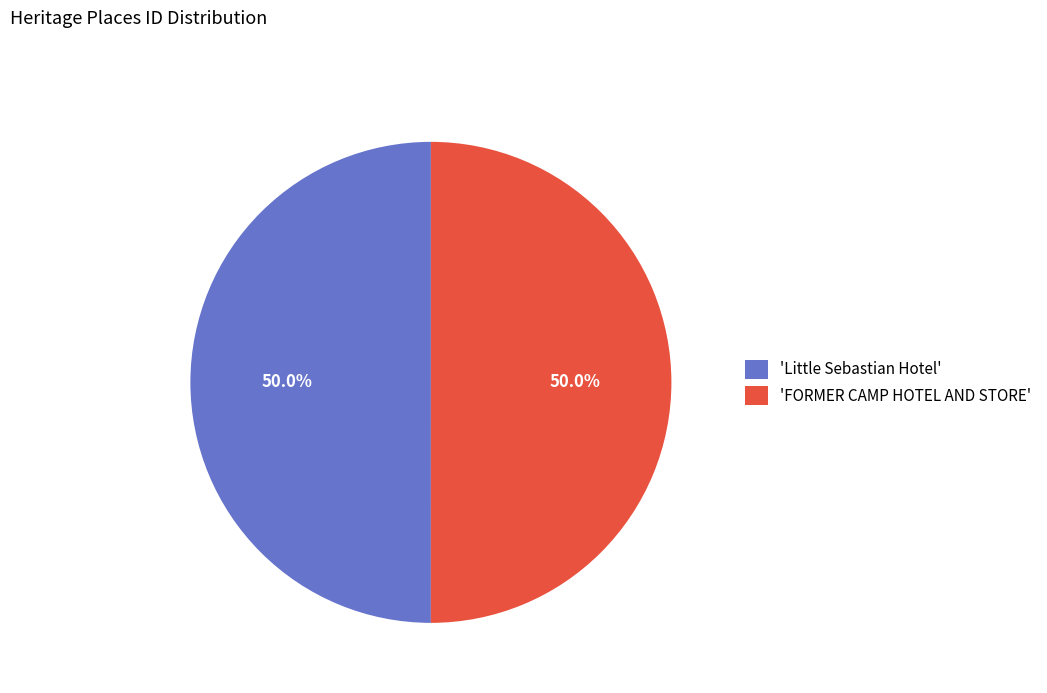

Approximately how many times larger is the value at 'FORMER CAMP HOTEL AND STORE' compared to 'Little Sebastian Hotel'?

1.0